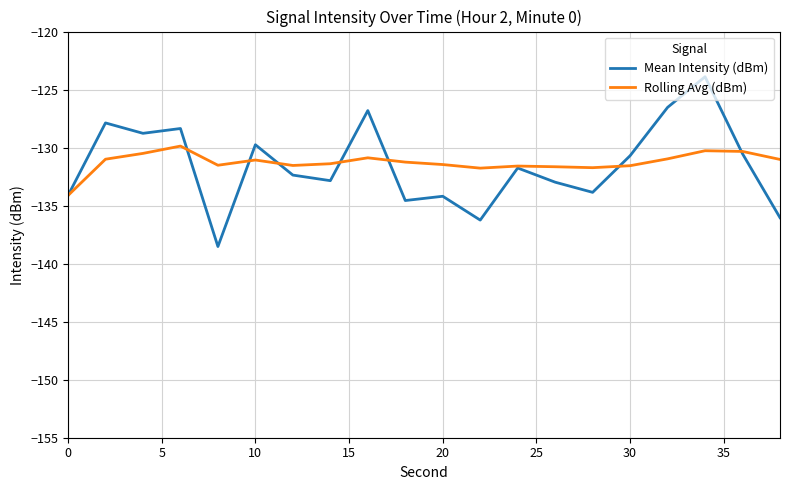

What is the maximum value for Mean Intensity (dBm)?

-123.9